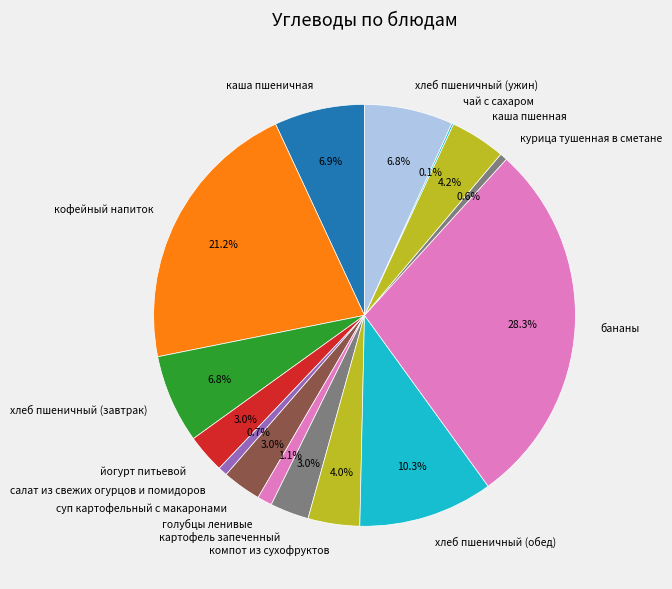

What is the largest slice in the pie chart?

бананы